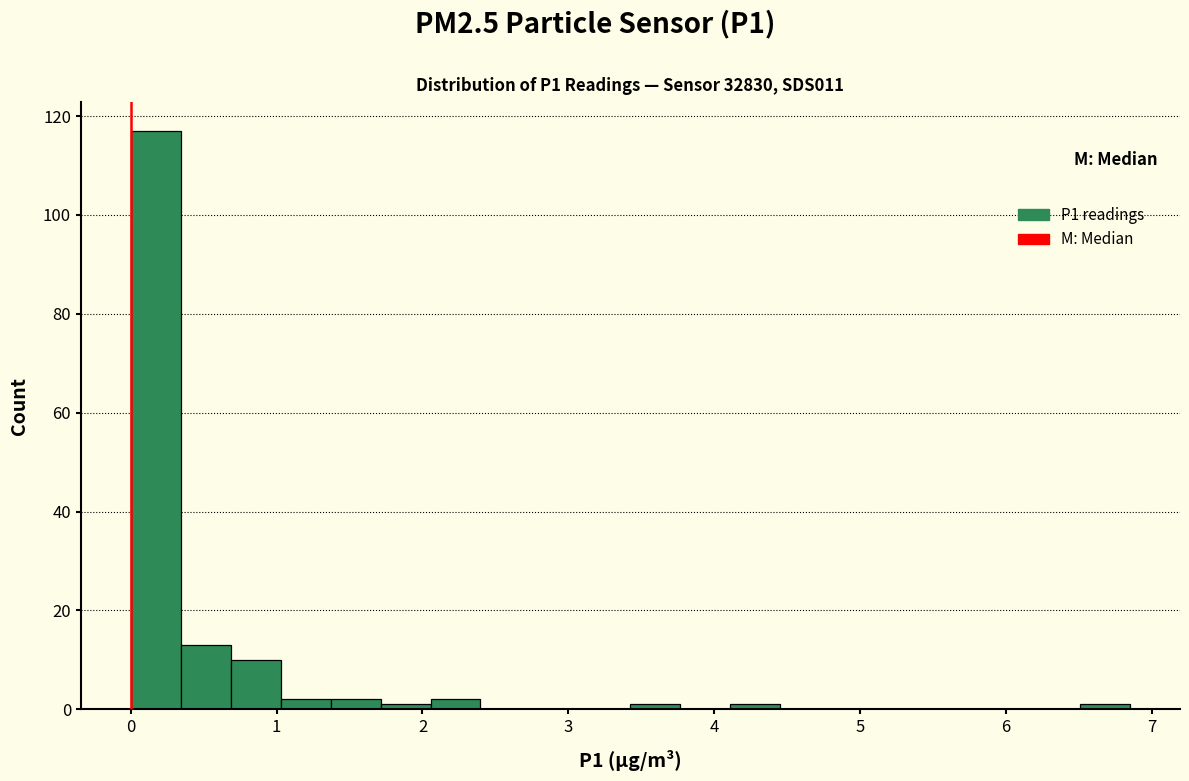

Read against the x-axis, roughly where is the centre of the tallest bar?

0.2